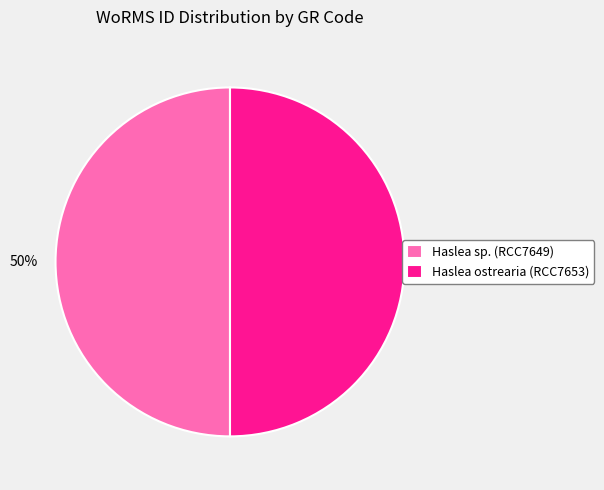

To the nearest percent, what is the average slice percentage?

50%